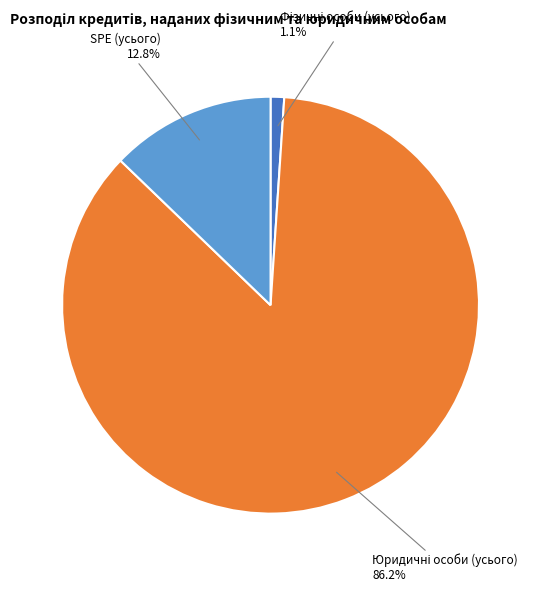

Is there a majority slice in this chart?

Yes